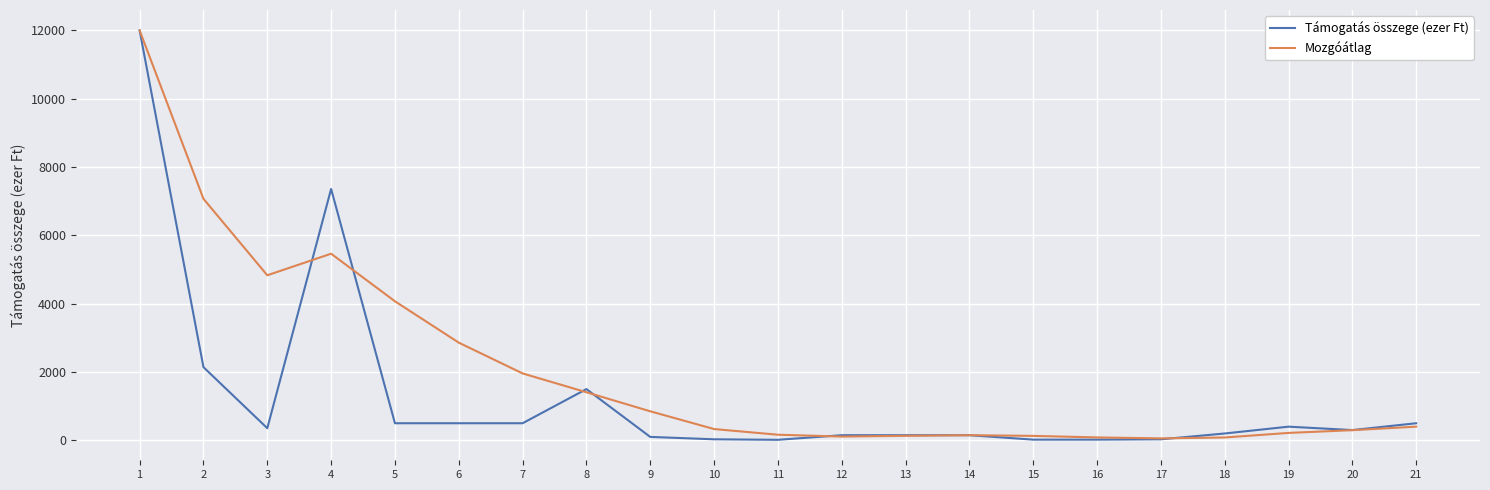

Which series has the largest range (max minus min)?

Támogatás összege (ezer Ft)